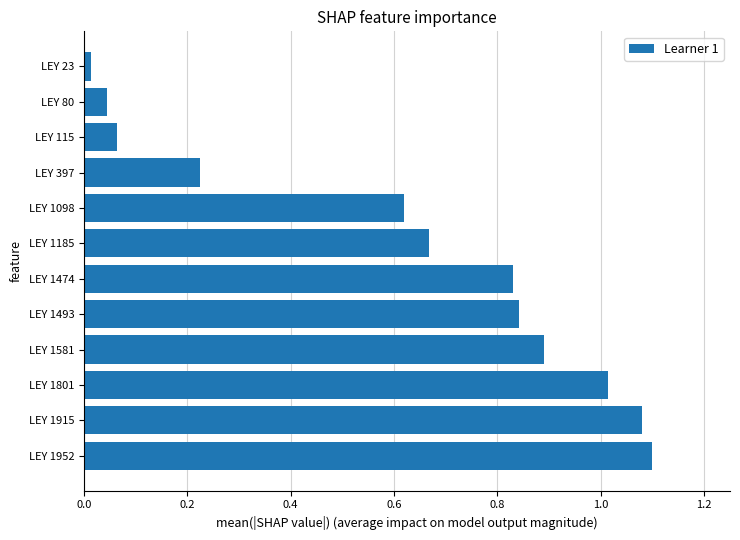

Which label corresponds to the smallest value in the chart?

LEY 23